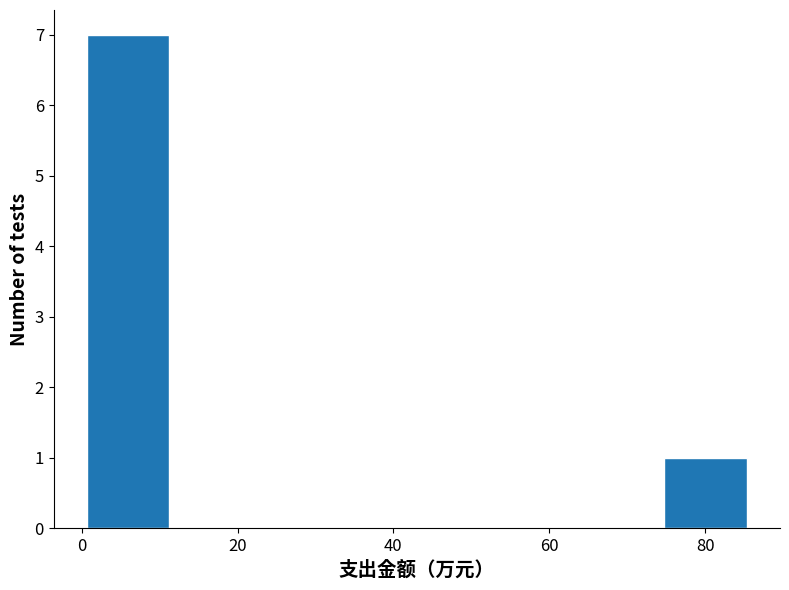

Over which range of the x-axis is the bar tallest?

0 to 12